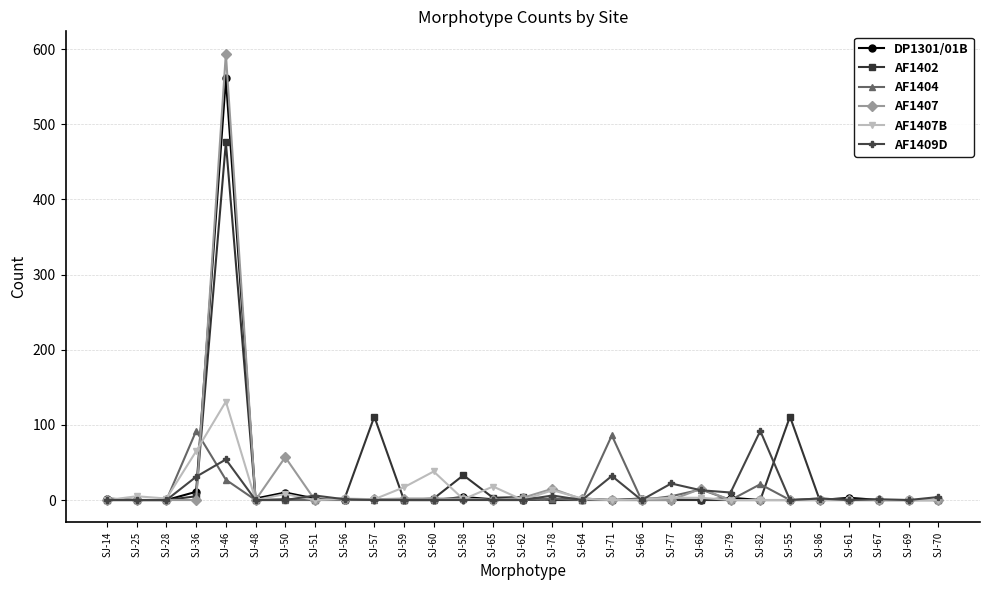

True or false: AF1407 and AF1402 cross at least once.

True